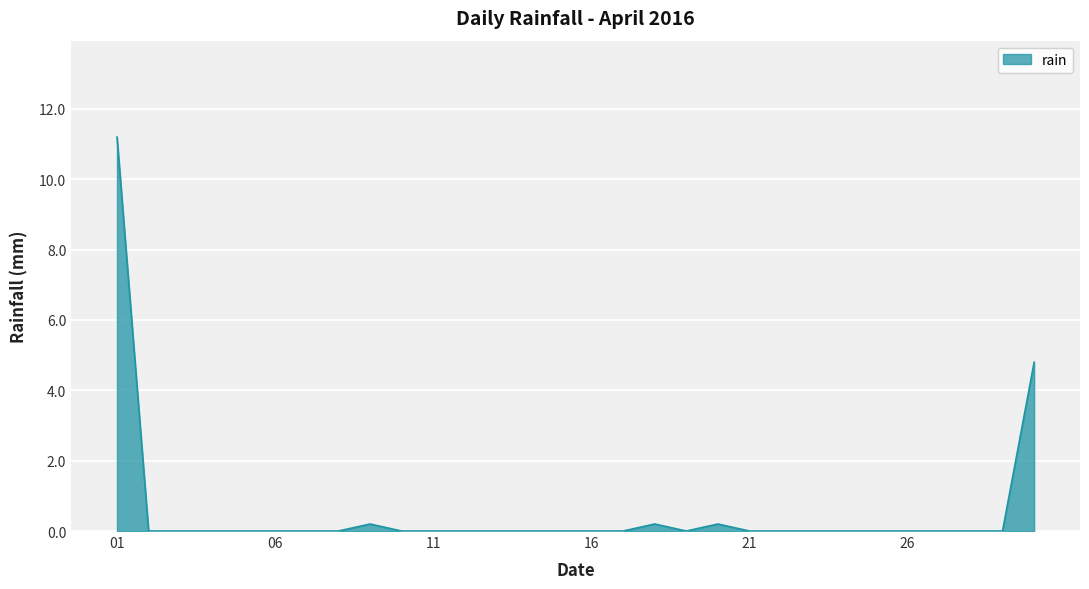

What is the difference between the maximum and minimum values?

11.2